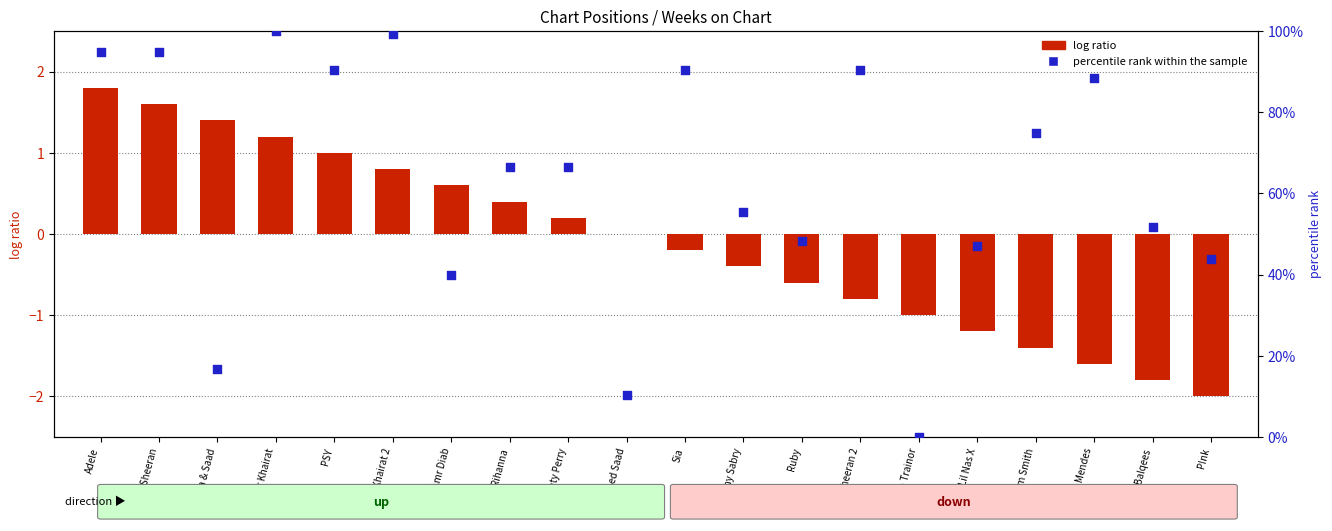

Which series contains the lowest Y value?

log ratio